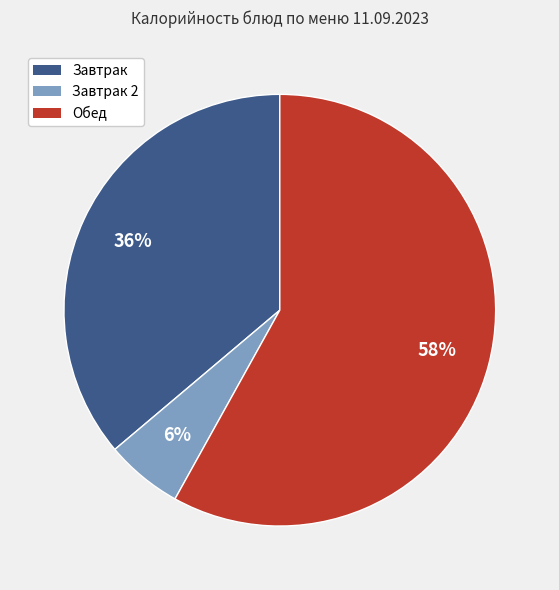

The Завтрак 2 slice represents 6% of the pie. True or false?

True